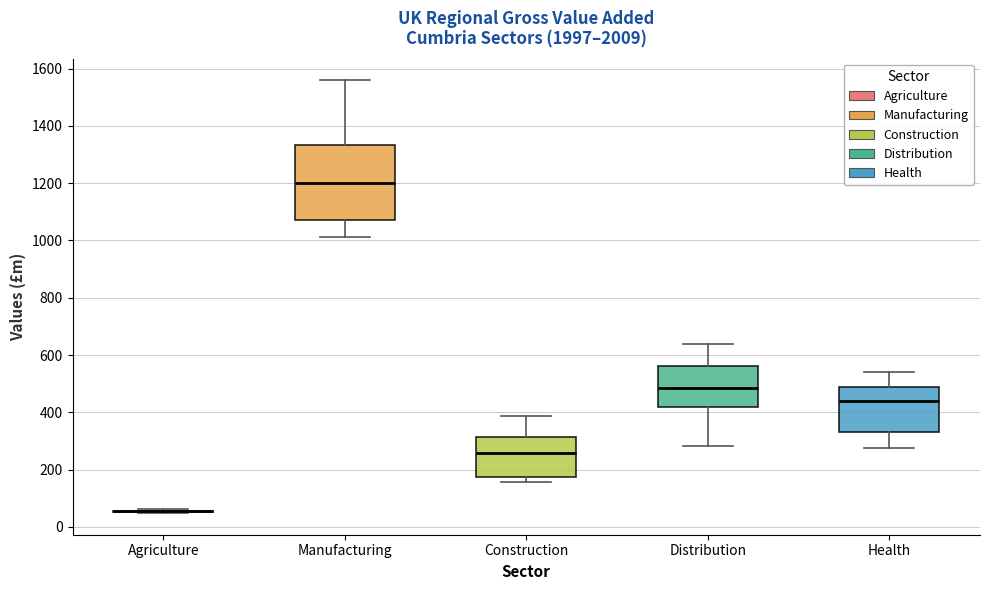

Which box is the tallest, from its lower edge to its upper edge?

Manufacturing